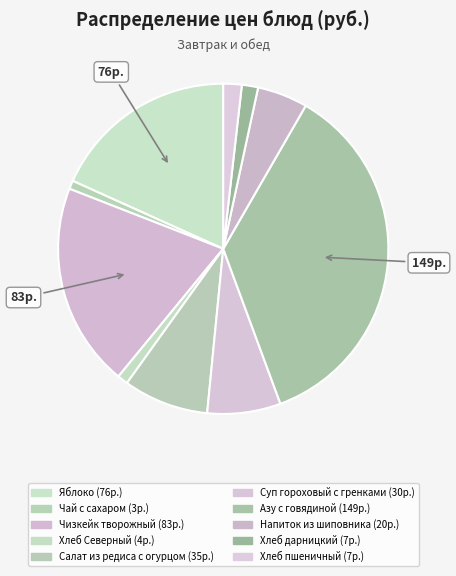

Which has a higher value, Хлеб Северный or Яблоко?

Яблоко